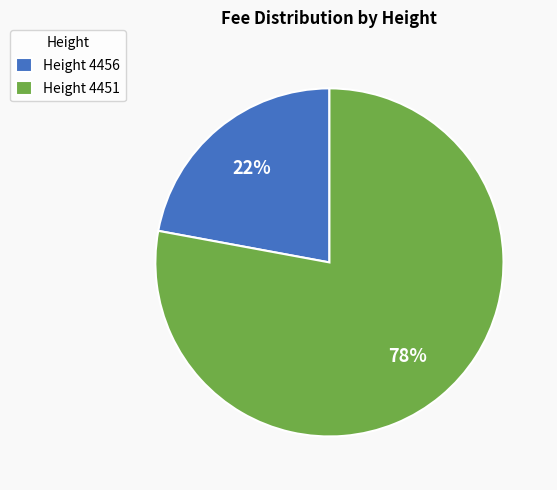

Do Height 4451 and Height 4456 together represent more than half of the pie?

Yes